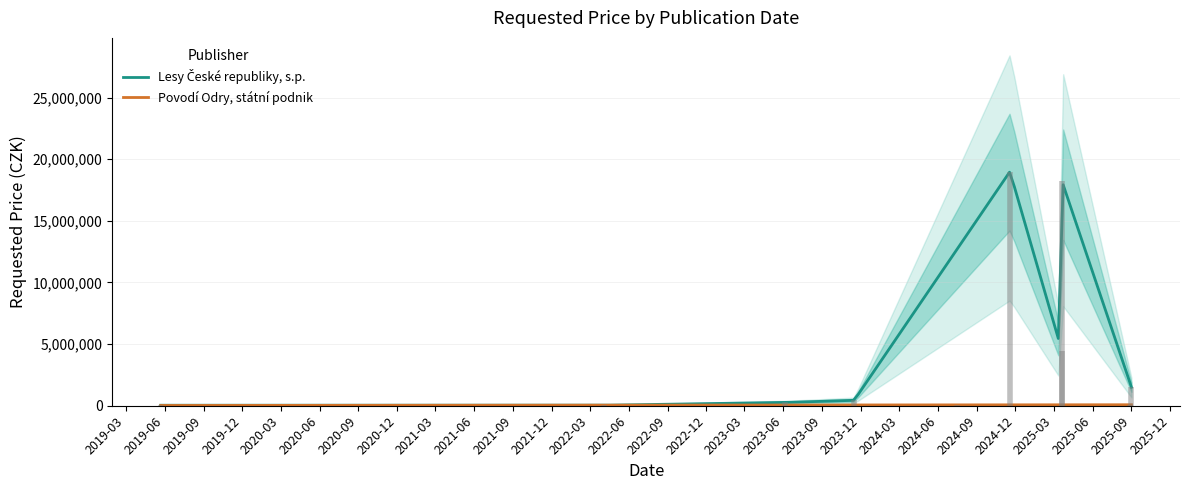

Where is the first local maximum?

2024-11-18